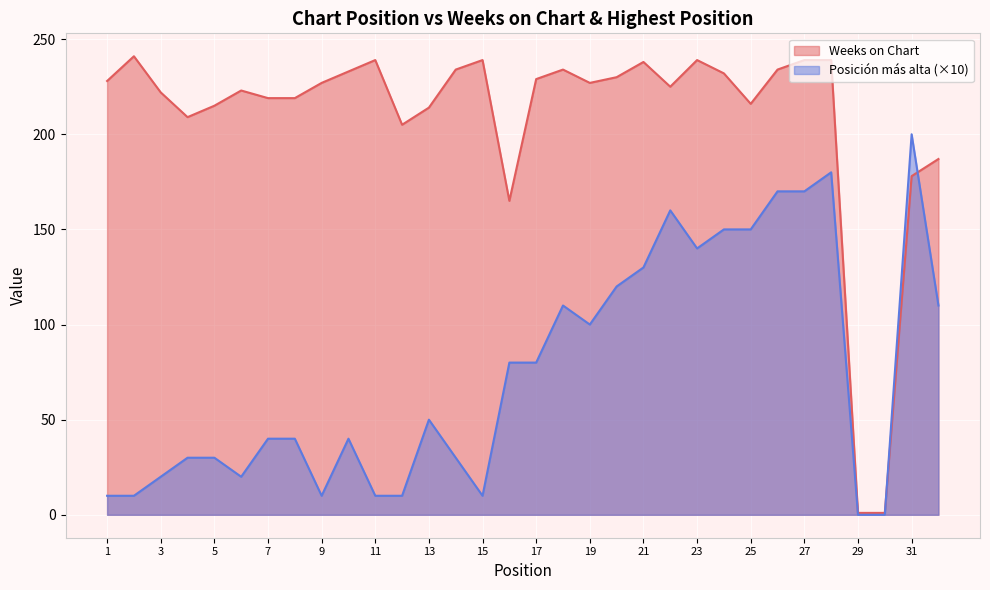

The value of Weeks on Chart at 17 is 229. True or false?

True